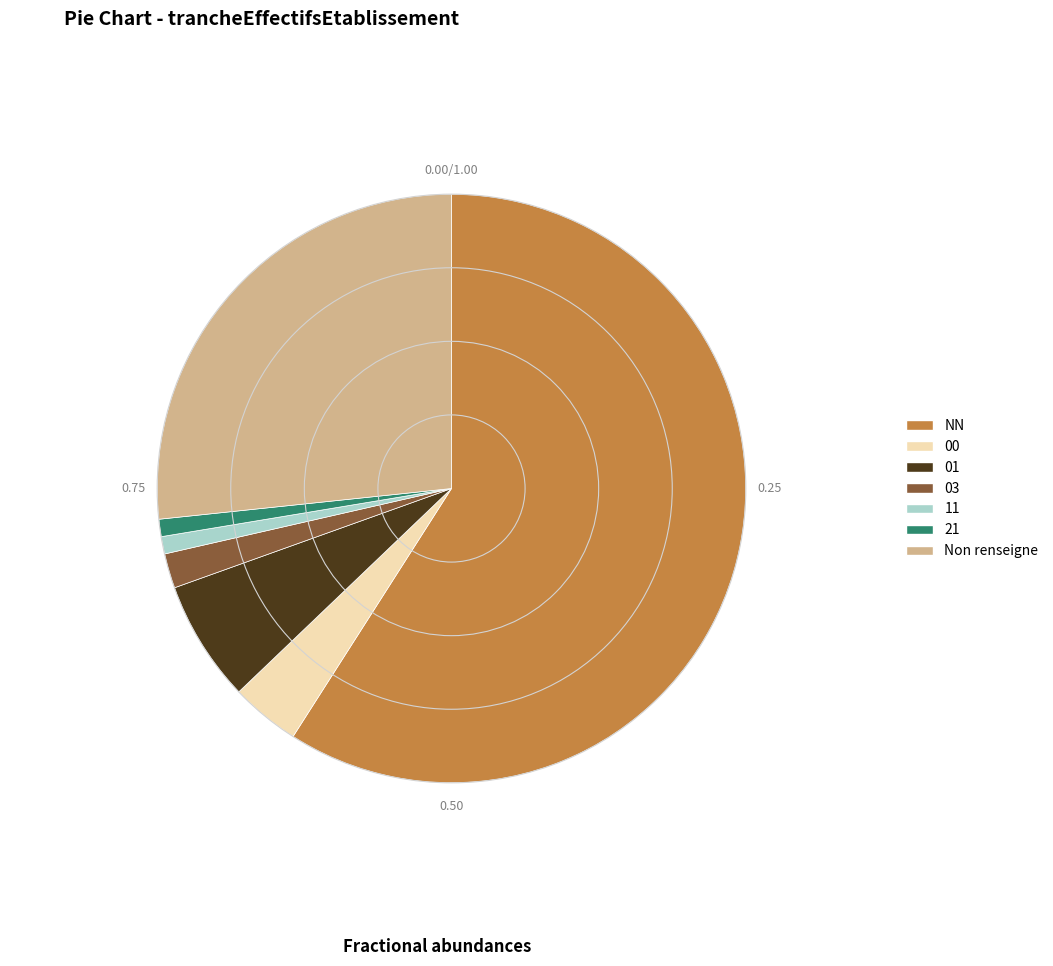

Is the sum of 03 and NN greater than half?

Yes